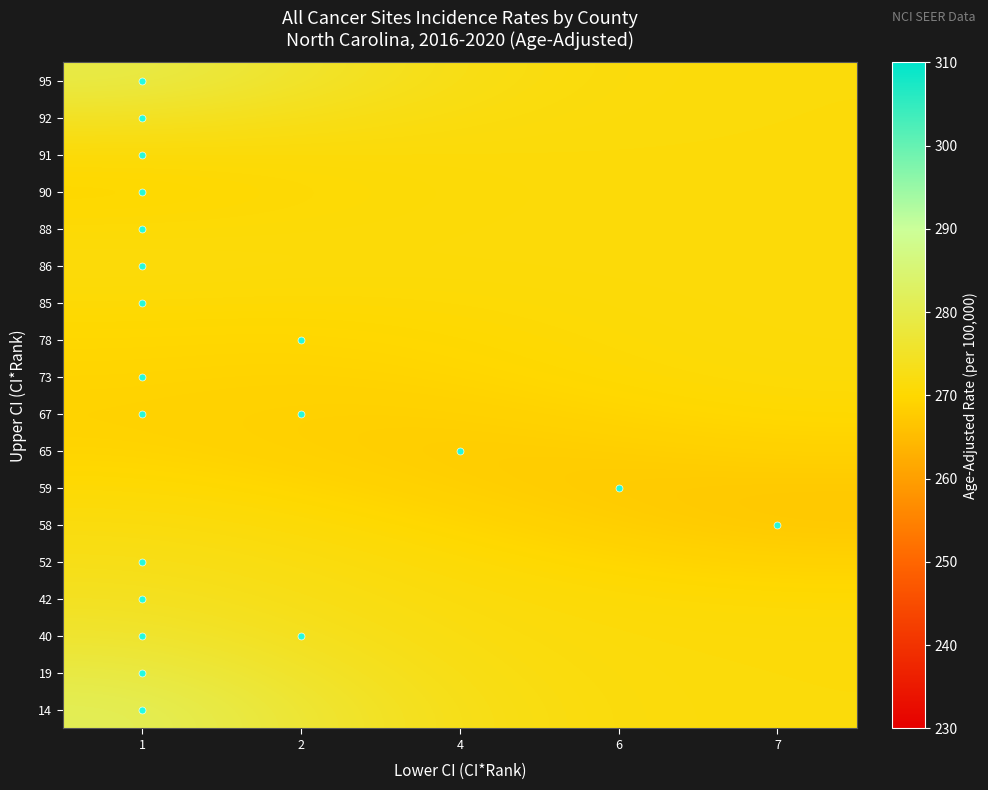

Reading right to left, transcribe all the data shown in this chart.

14: 7=271.3	6=271.5	4=272.9	2=276.9	1=281.4
19: 7=271.2	6=271.4	4=272.5	2=275.5	1=279.0
40: 7=271.1	6=271.3	4=272.0	2=274.0	1=276.2
42: 7=270.5	6=270.8	4=271.5	2=272.9	1=274.4
52: 7=268.9	6=269.7	4=270.8	2=272.1	1=273.1
58: 7=267.2	6=268.2	4=269.6	2=271.0	1=271.9
59: 7=267.3	6=267.5	4=268.3	2=269.6	1=270.6
65: 7=268.9	6=268.2	4=267.9	2=268.5	1=269.3
67: 7=270.3	6=269.5	4=268.6	2=268.4	1=269.0
73: 7=270.9	6=270.4	4=269.5	2=269.1	1=269.4
78: 7=271.1	6=270.8	4=270.1	2=269.6	1=269.8
85: 7=271.2	6=271.0	4=270.6	2=270.4	1=270.6
86: 7=271.2	6=271.2	4=271.1	2=271.2	1=271.5
88: 7=271.2	6=271.2	4=271.1	2=270.9	1=270.7
90: 7=271.2	6=271.2	4=271.0	2=270.4	1=269.8
91: 7=271.2	6=271.2	4=271.2	2=271.0	1=270.9
92: 7=271.2	6=271.3	4=271.8	2=273.2	1=274.7
95: 7=271.3	6=271.5	4=272.6	2=275.8	1=279.4